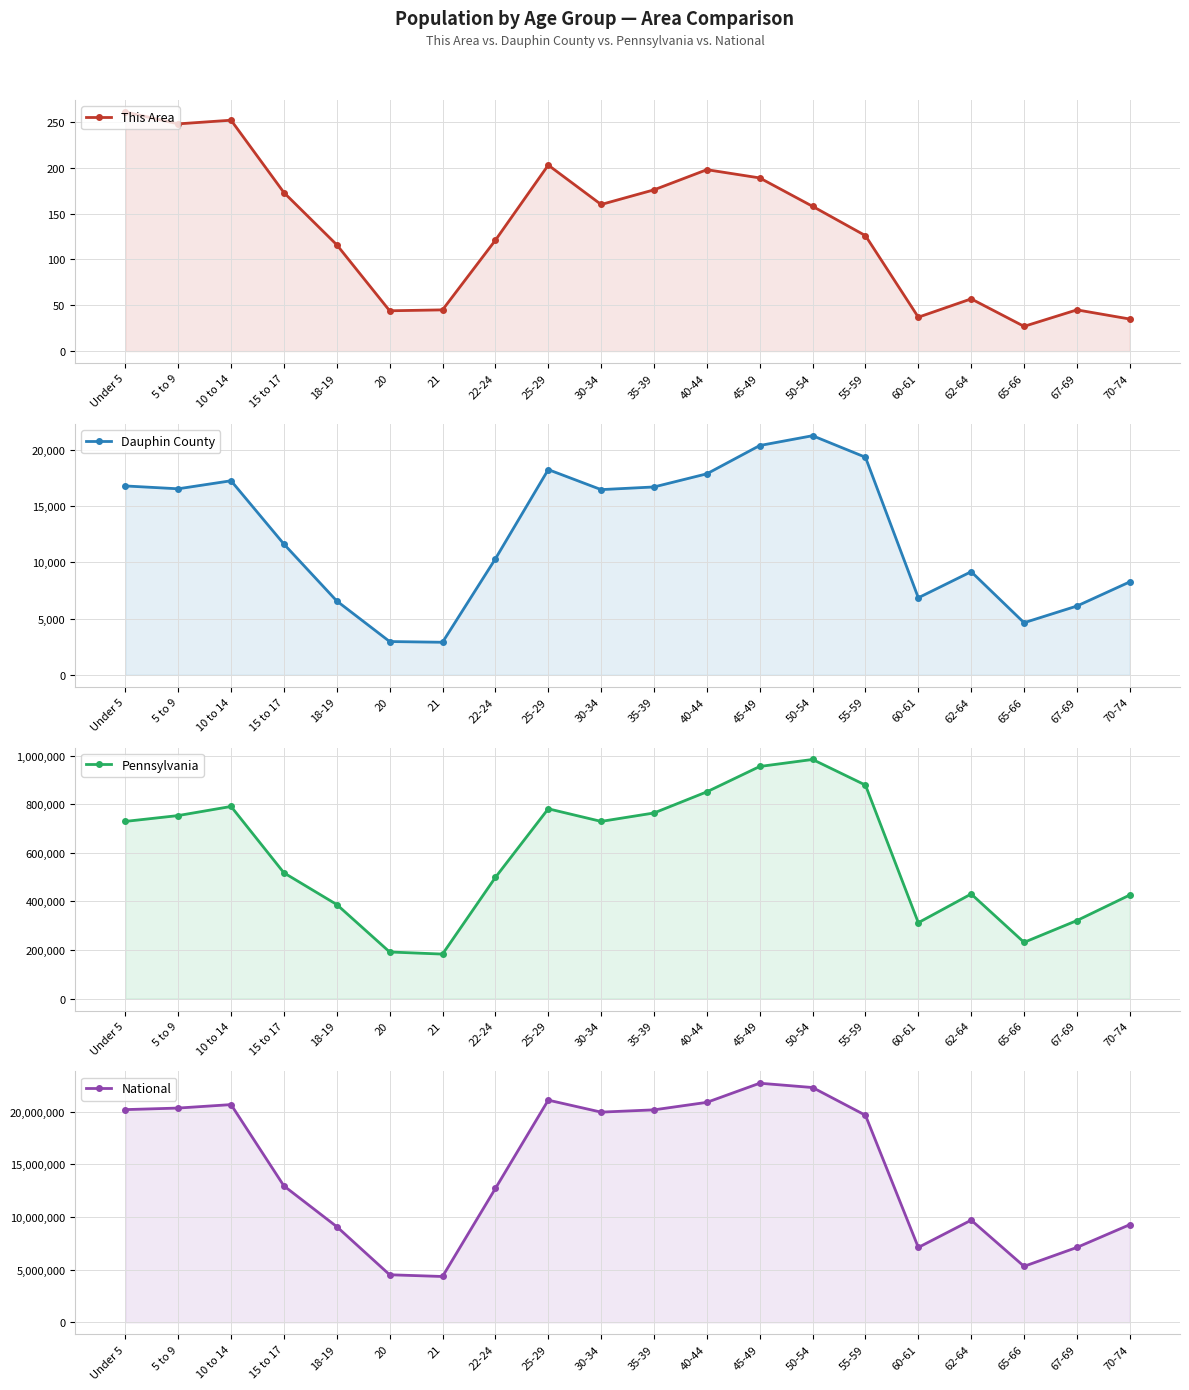

True or false: This Area and National cross at least once.

False